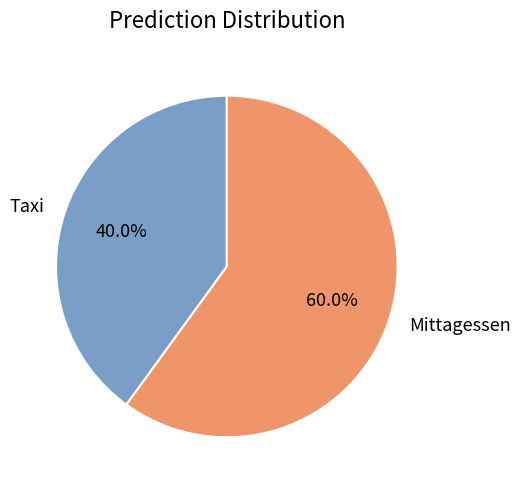

Is there any slice that represents more than half of the pie?

Yes